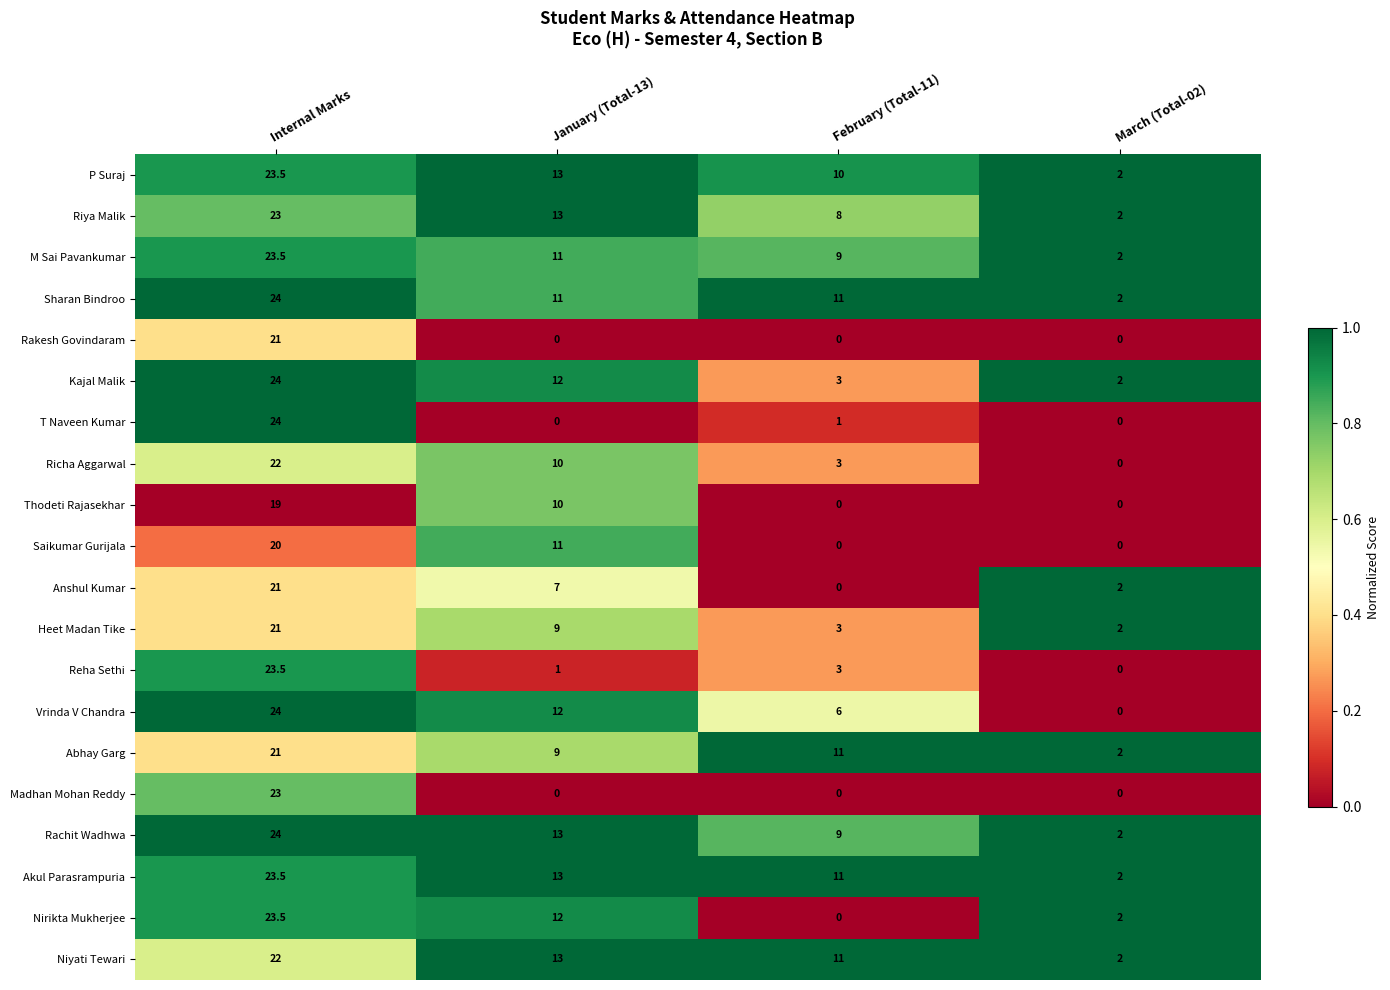

Where is Kajal Malik nearest to the value 13?

January (Total-13)